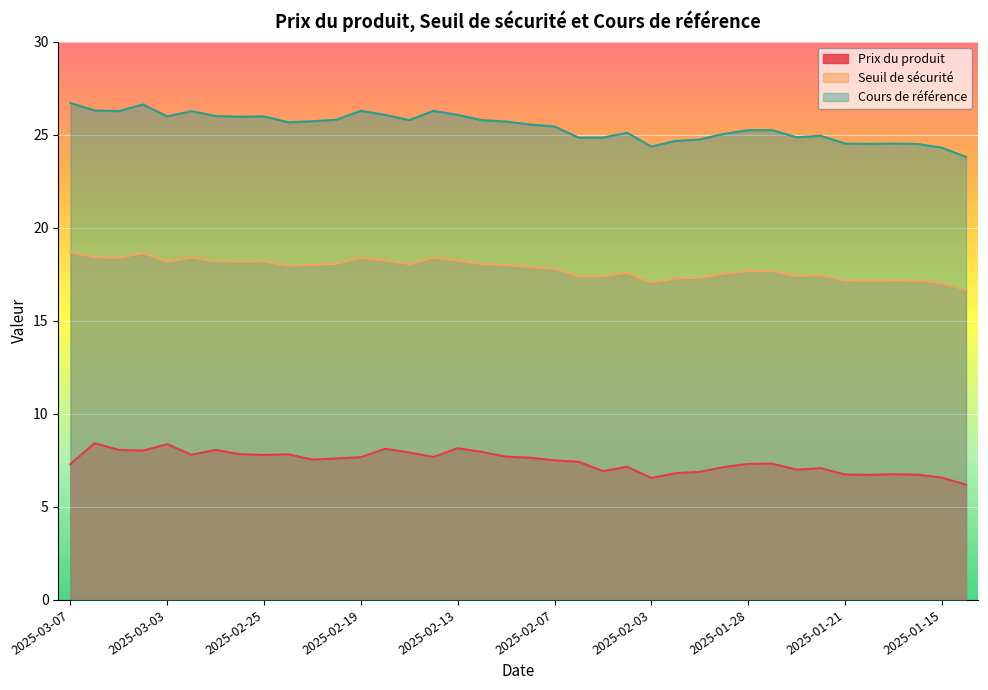

Is the value of Prix du produit at 2025-02-18 greater than the value of Cours de référence at 2025-01-31?

No